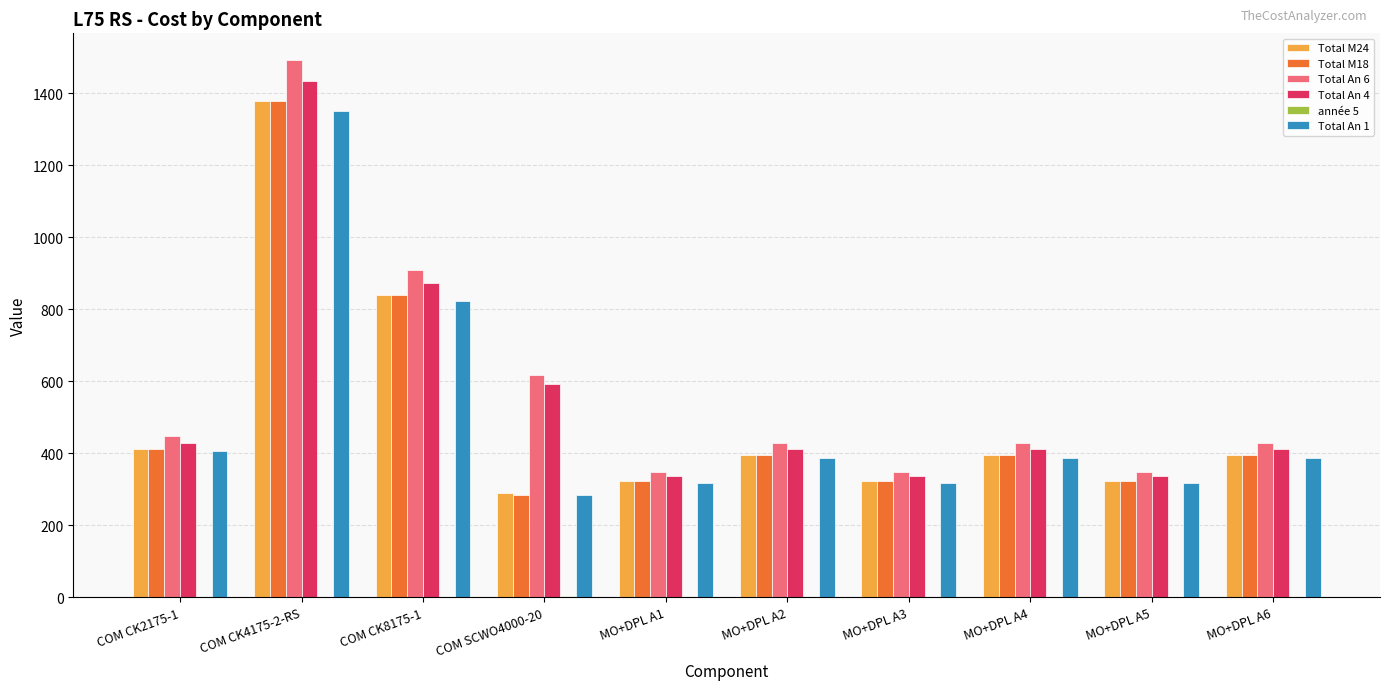

At which label is Total An 4 closest to 884?

COM CK8175-1